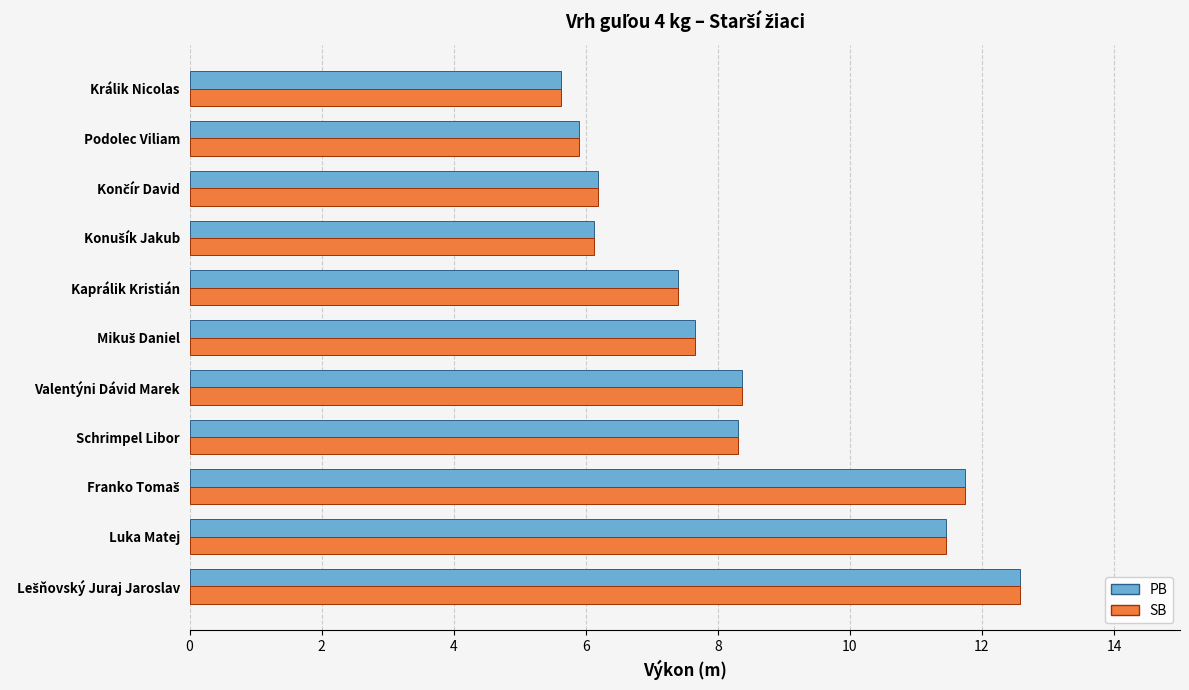

What is the highest value of the PB series?

12.6